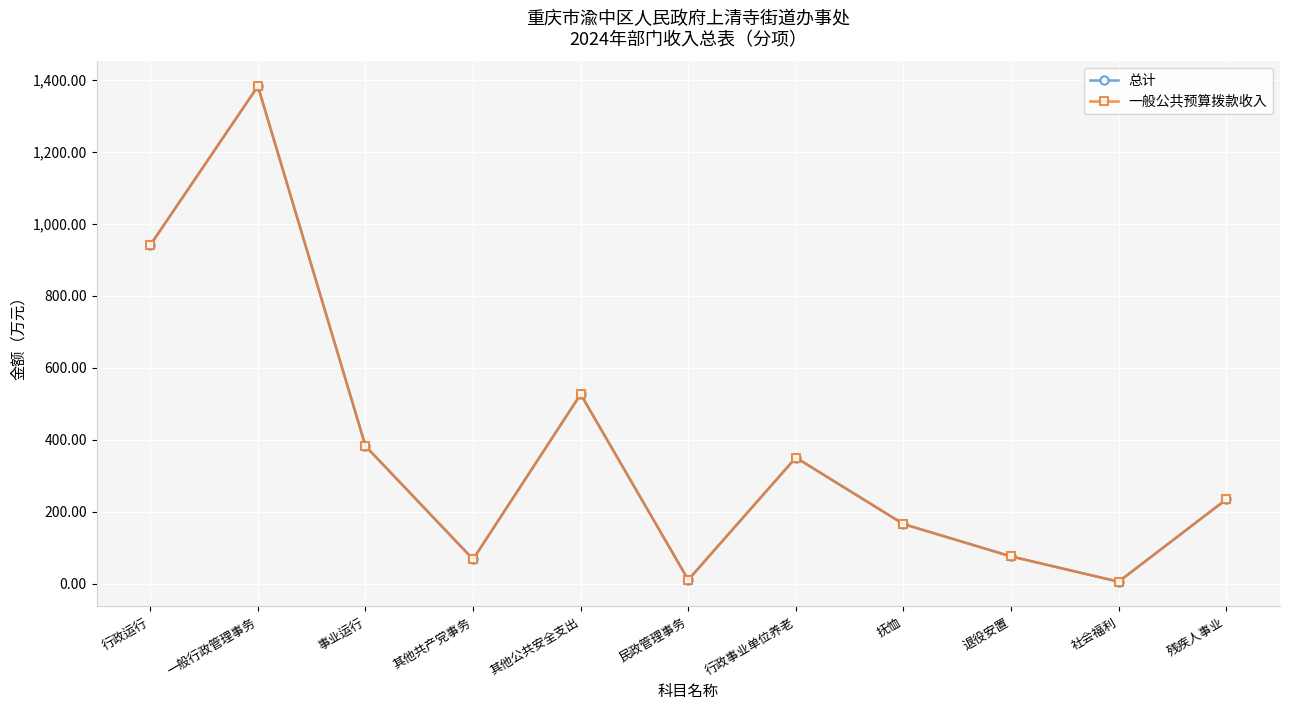

Does the chart have visible grid lines?

Yes